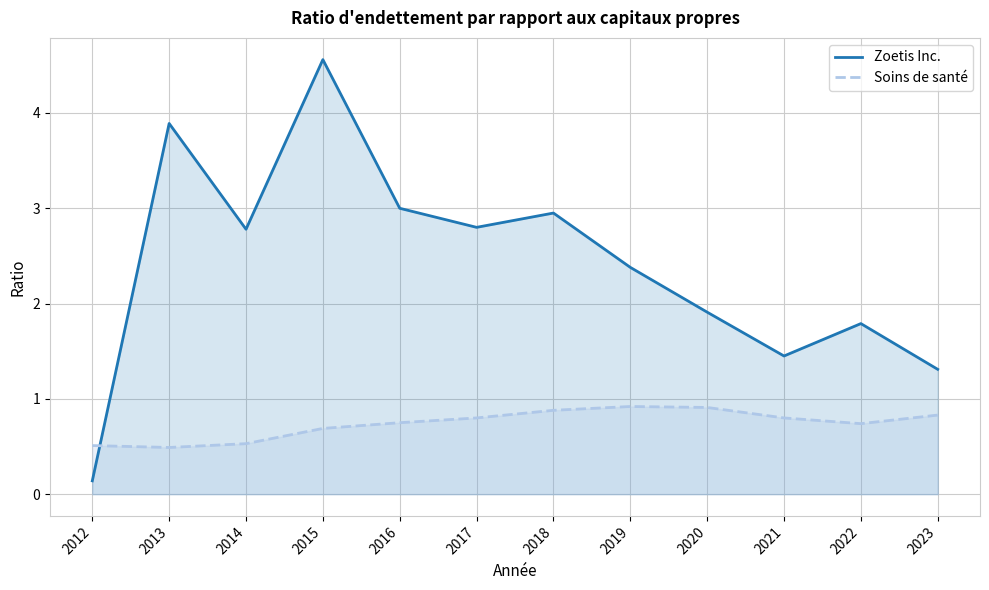

Does the chart have visible grid lines?

Yes